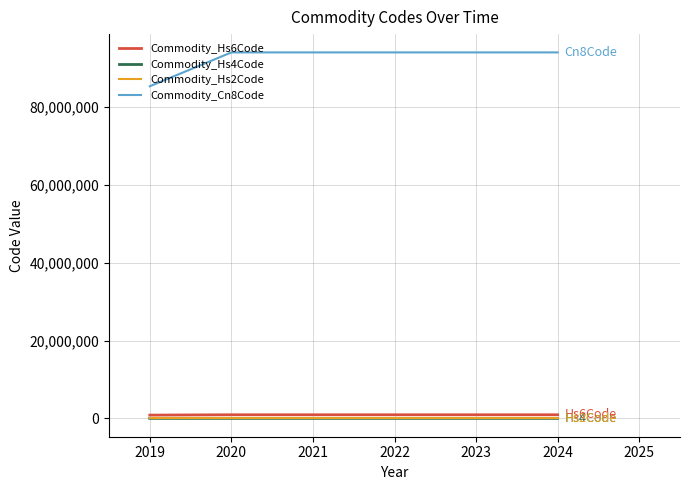

How many values in the Commodity_Hs6Code series are below 940690?

1